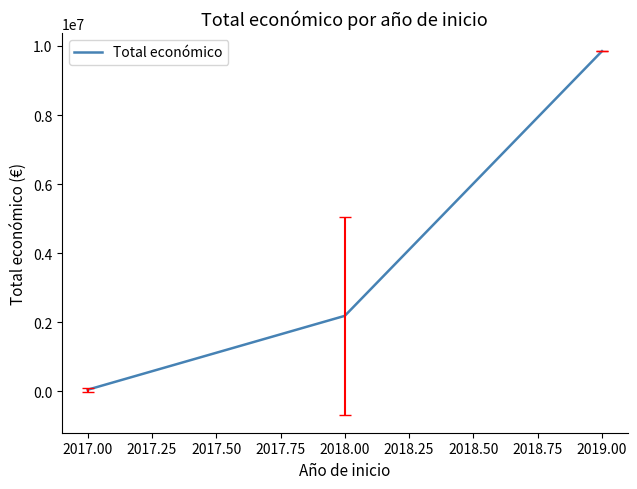

What position from the left is 2017.00?

1